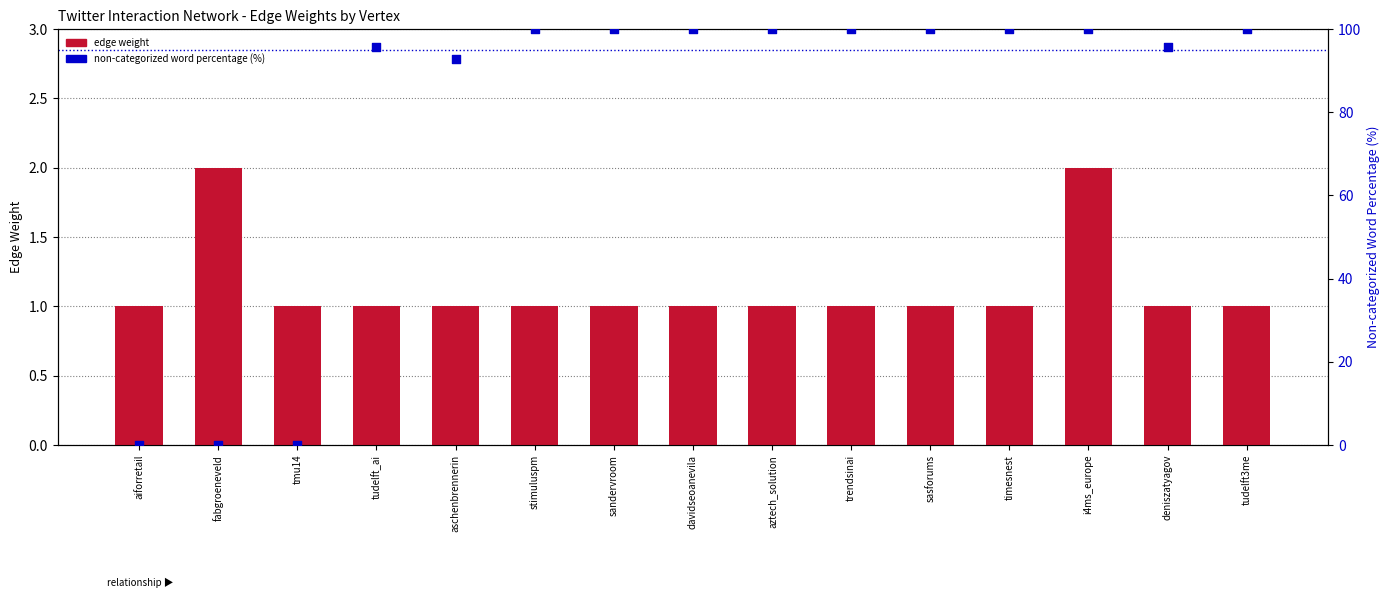

At how many categories does at least one series exceed 70?

12